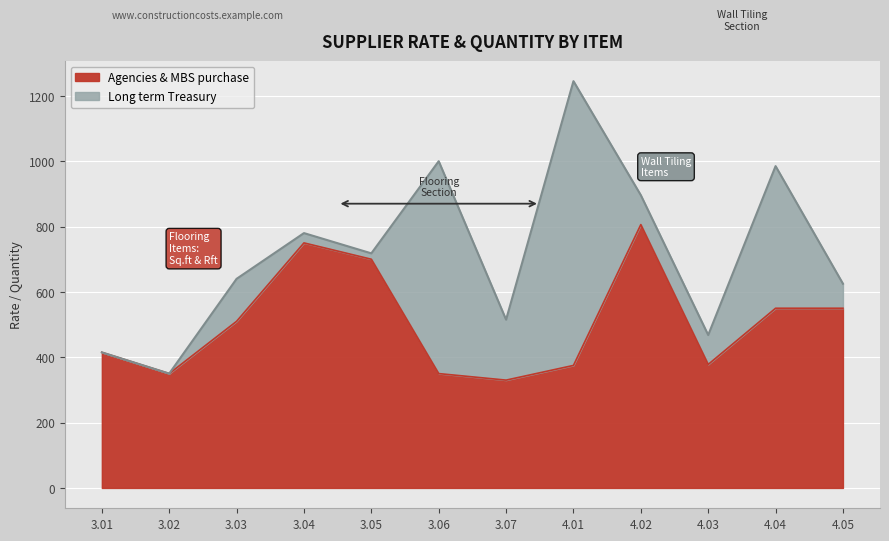

List the labels in order of value, smallest first.

3.07, 3.02, 3.06, 4.01, 4.03, 3.01, 3.03, 4.04, 4.05, 3.05, 3.04, 4.02